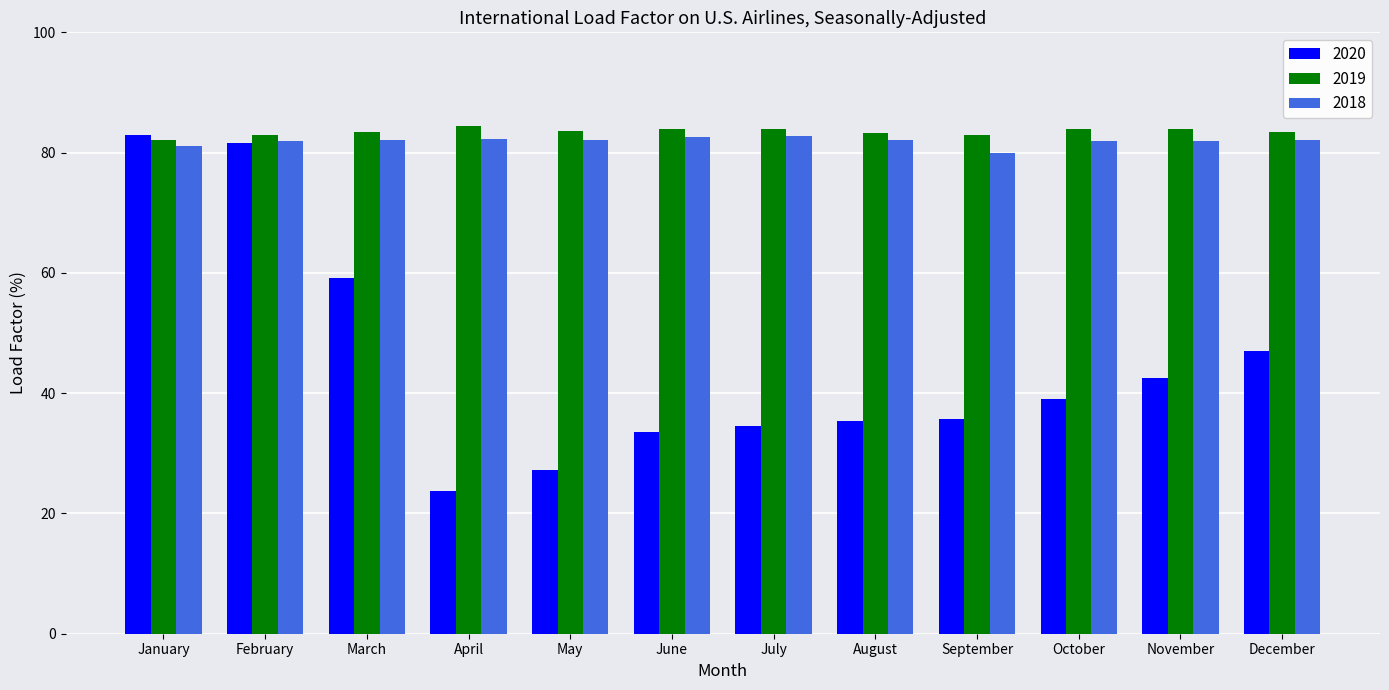

The value of 2018 at March is 82.1. True or false?

True